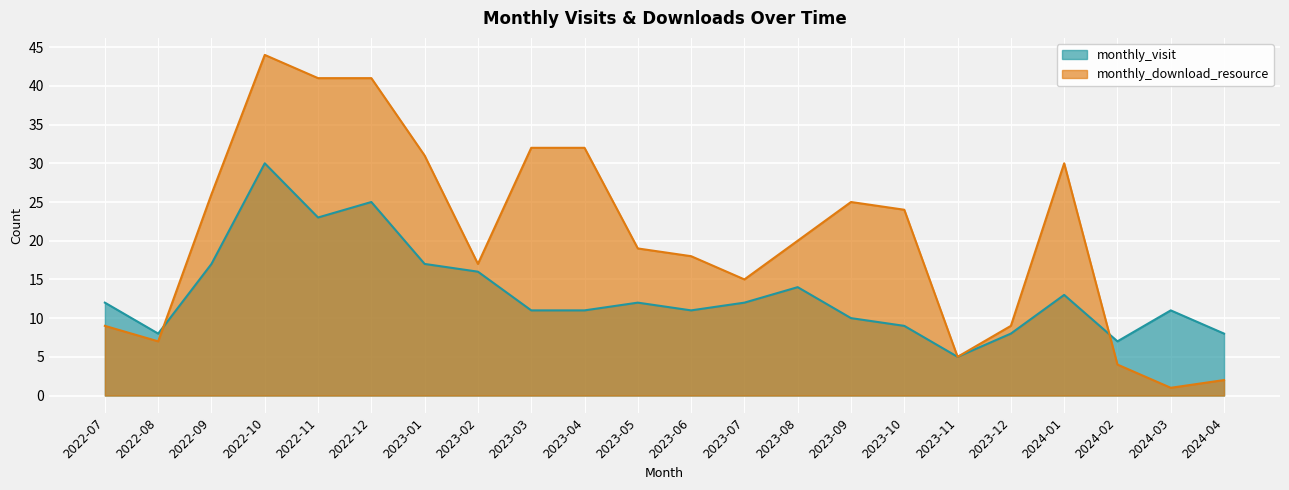

Where is the first local maximum for monthly_download_resource?

2022-10